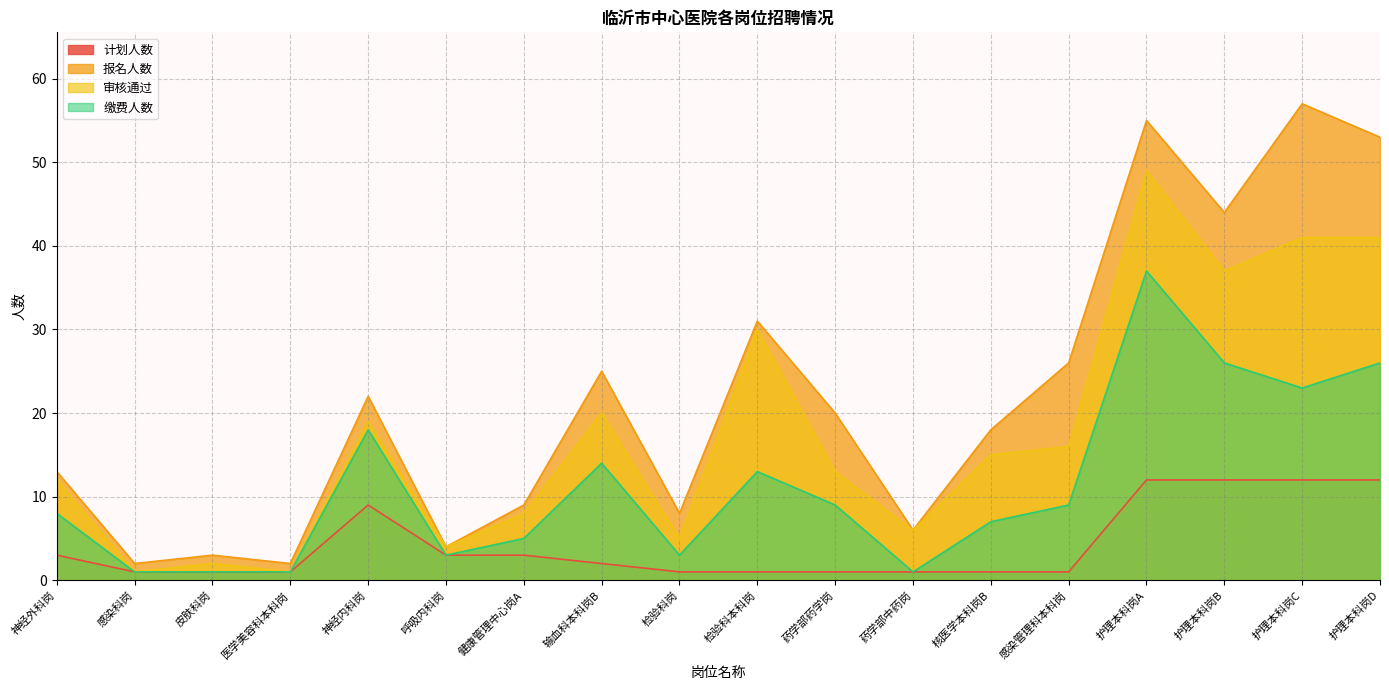

Reading left to right, what are all the values shown in this chart?

计划人数: 3	1	1	1	9	3	3	2	1	1	1	1	1	1	12	12	12	12
报名人数: 13	2	3	2	22	4	9	25	8	31	20	6	18	26	55	44	57	53
审核通过: 12	1	2	1	19	4	8	20	5	30	13	6	15	16	49	37	41	41
缴费人数: 8	1	1	1	18	3	5	14	3	13	9	1	7	9	37	26	23	26